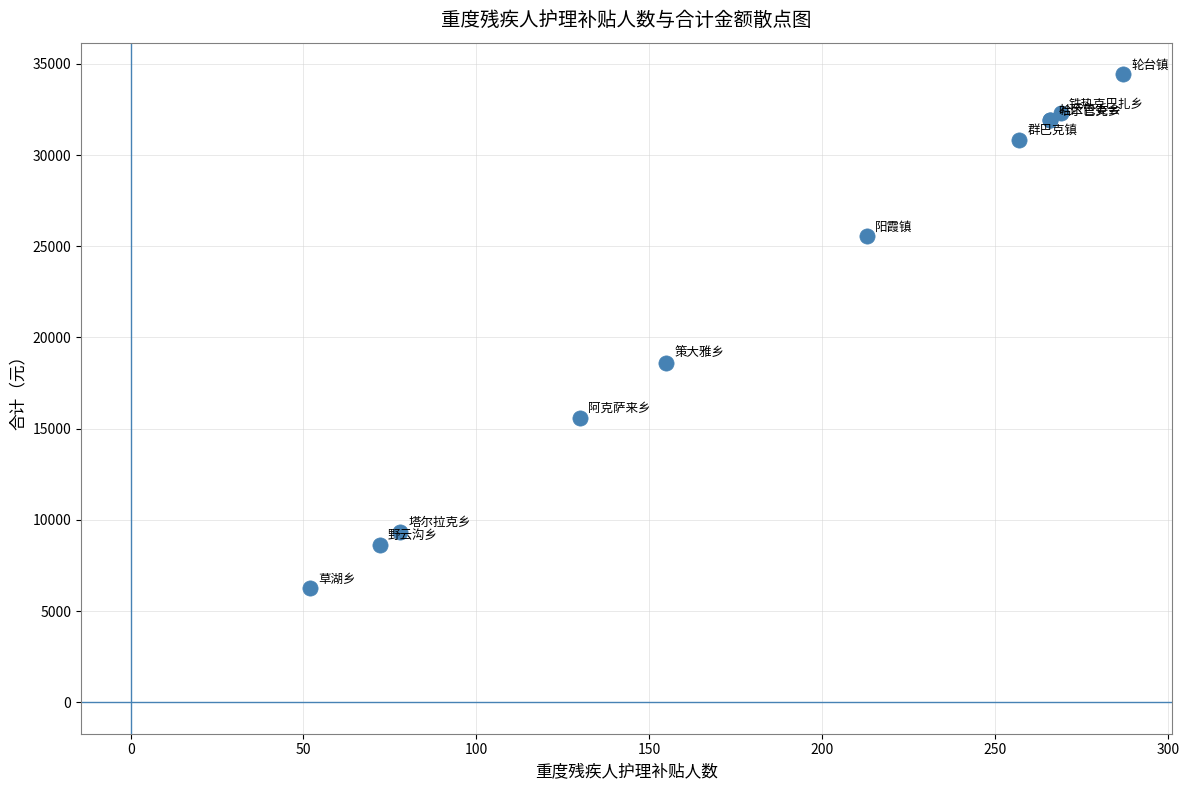

What Y value in the scatter plot is closest to 20340?

18600